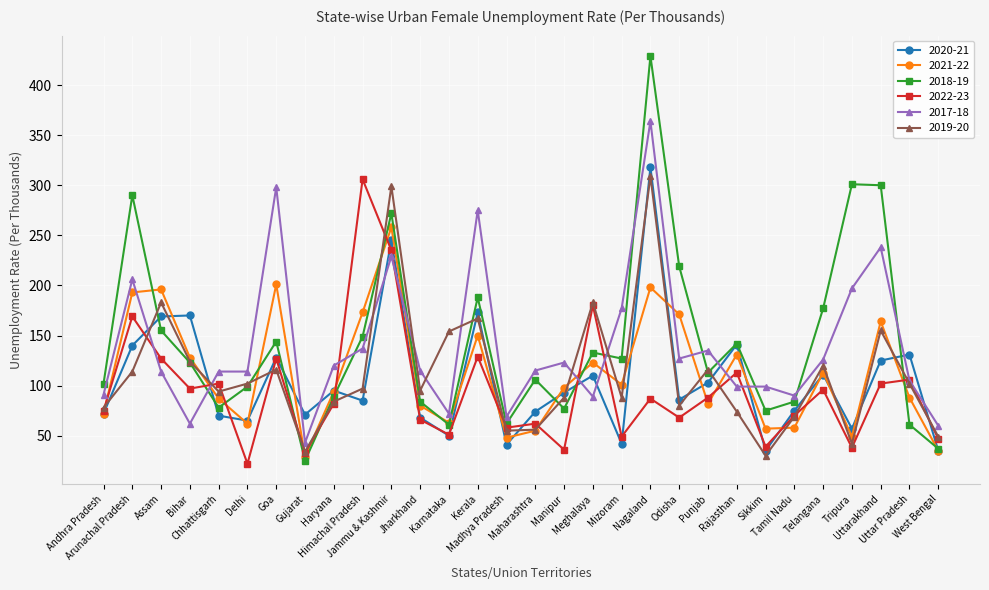

Where is the first local minimum for 2018-19?

Chhattisgarh